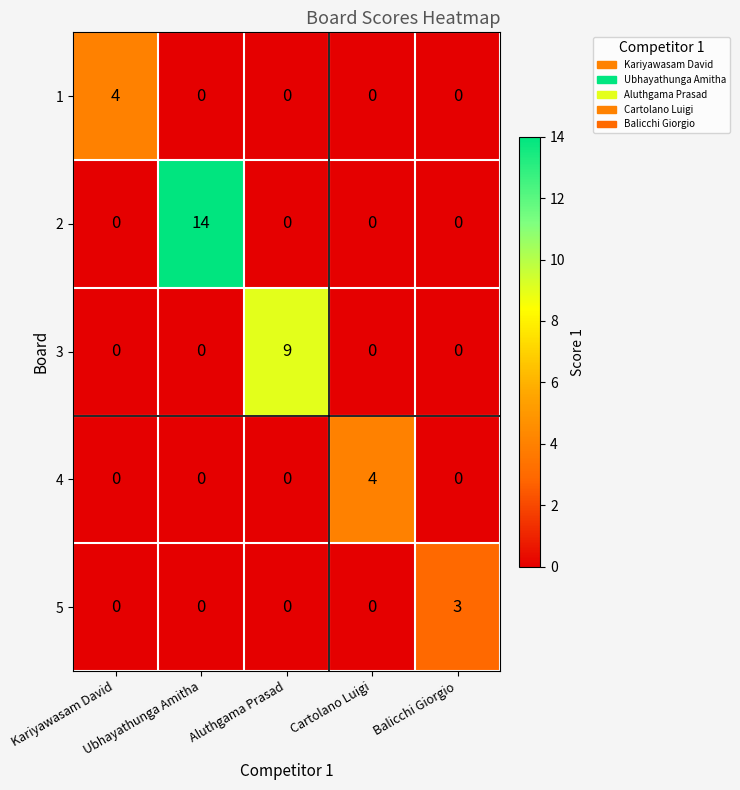

How many distinct data groups are displayed?

5